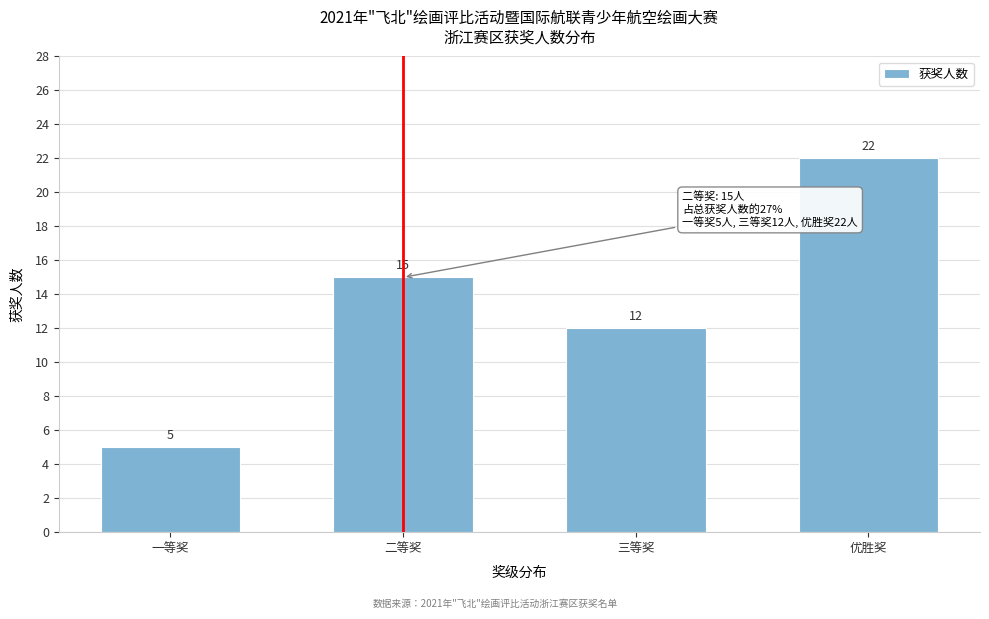

Reading left to right, extract all data points from this chart.

一等奖=5	二等奖=15	三等奖=12	优胜奖=22